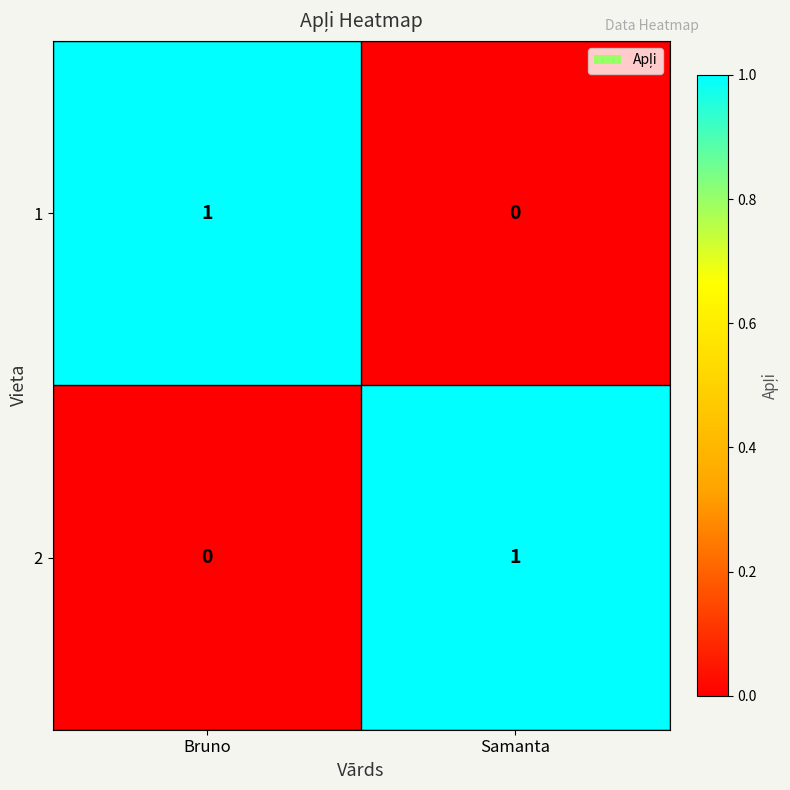

Reading left to right, transcribe all the data shown in this chart.

1: Bruno=1	Samanta=0
2: Bruno=0	Samanta=1